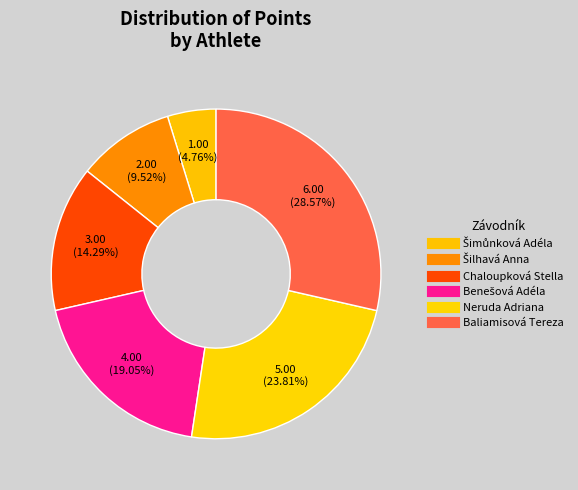

How many slices are in this pie chart?

6